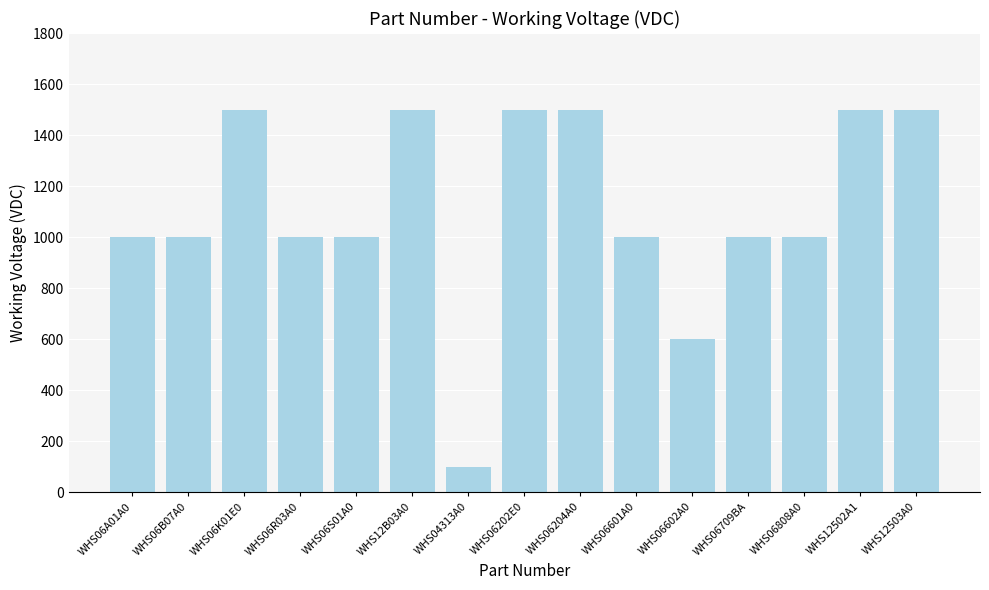

Reading left to right, extract all data points from this chart.

1000	1000	1500	1000	1000	1500	100	1500	1500	1000	600	1000	1000	1500	1500